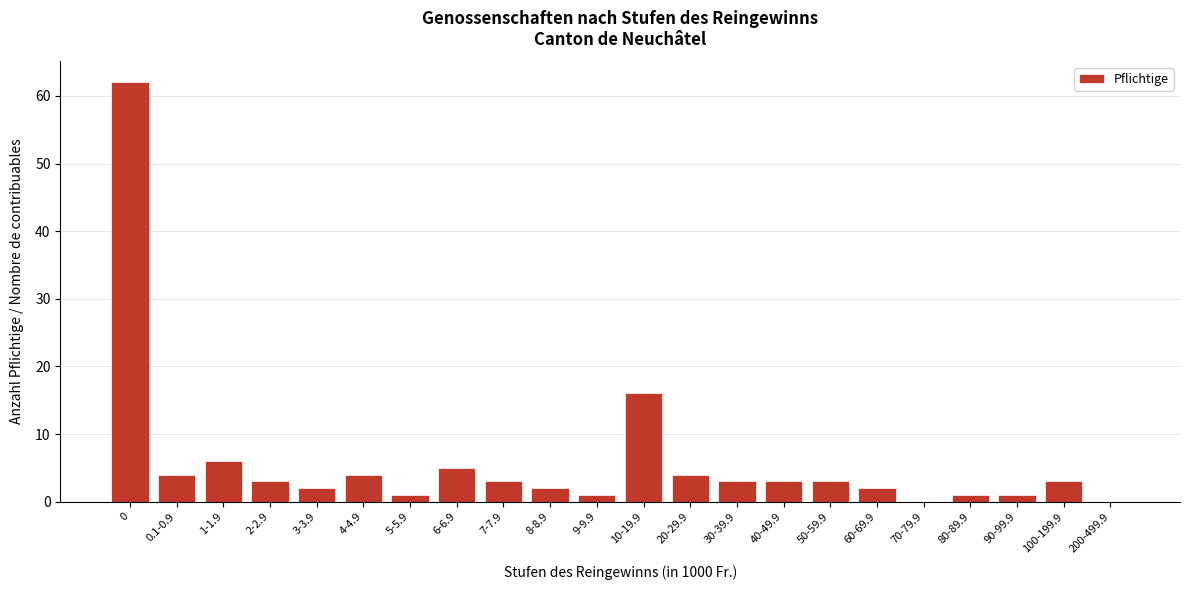

Reading left to right, transcribe all the data shown in this chart.

0=62	0.1-0.9=4	1-1.9=6	2-2.9=3	3-3.9=2	4-4.9=4	5-5.9=1	6-6.9=5	7-7.9=3	8-8.9=2	9-9.9=1	10-19.9=16	20-29.9=4	30-39.9=3	40-49.9=3	50-59.9=3	60-69.9=2	70-79.9=0	80-89.9=1	90-99.9=1	100-199.9=3	200-499.9=0